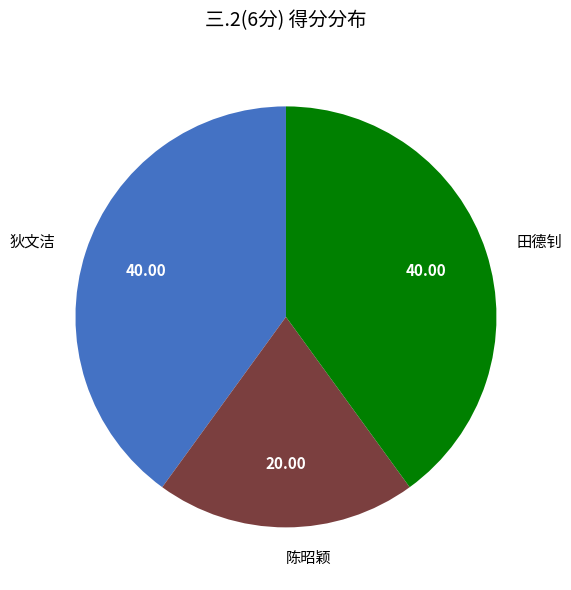

Which category has the smallest portion of the pie?

陈昭颖